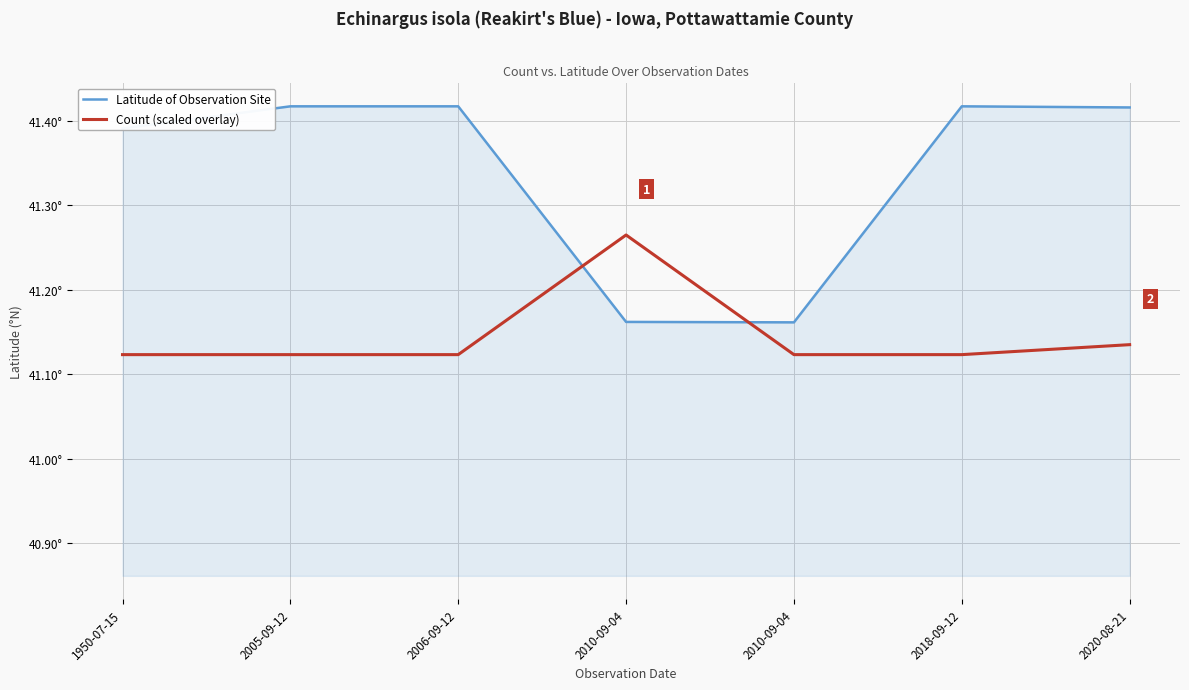

What is the difference between the maximum and minimum values in the Latitude of Observation Site series?

0.3